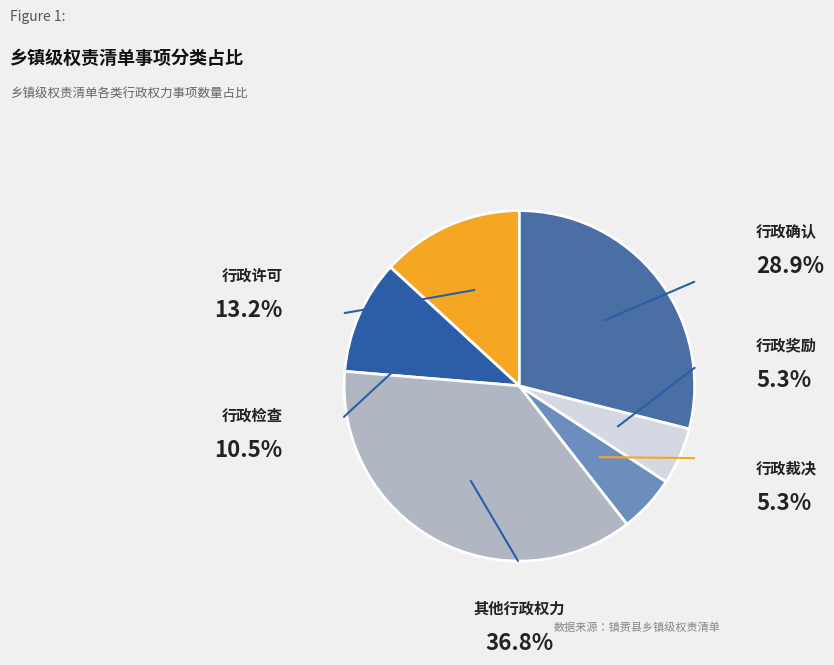

How many segments does this pie chart have?

6